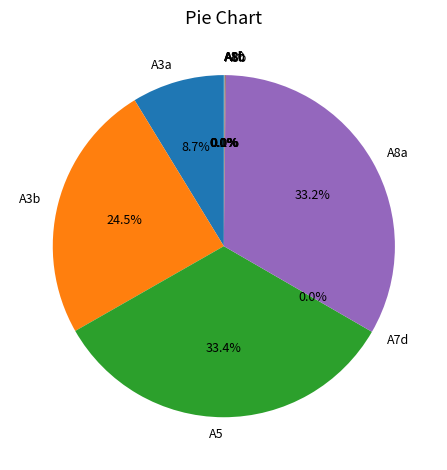

Is the sum of A8a and A3b greater than half?

Yes